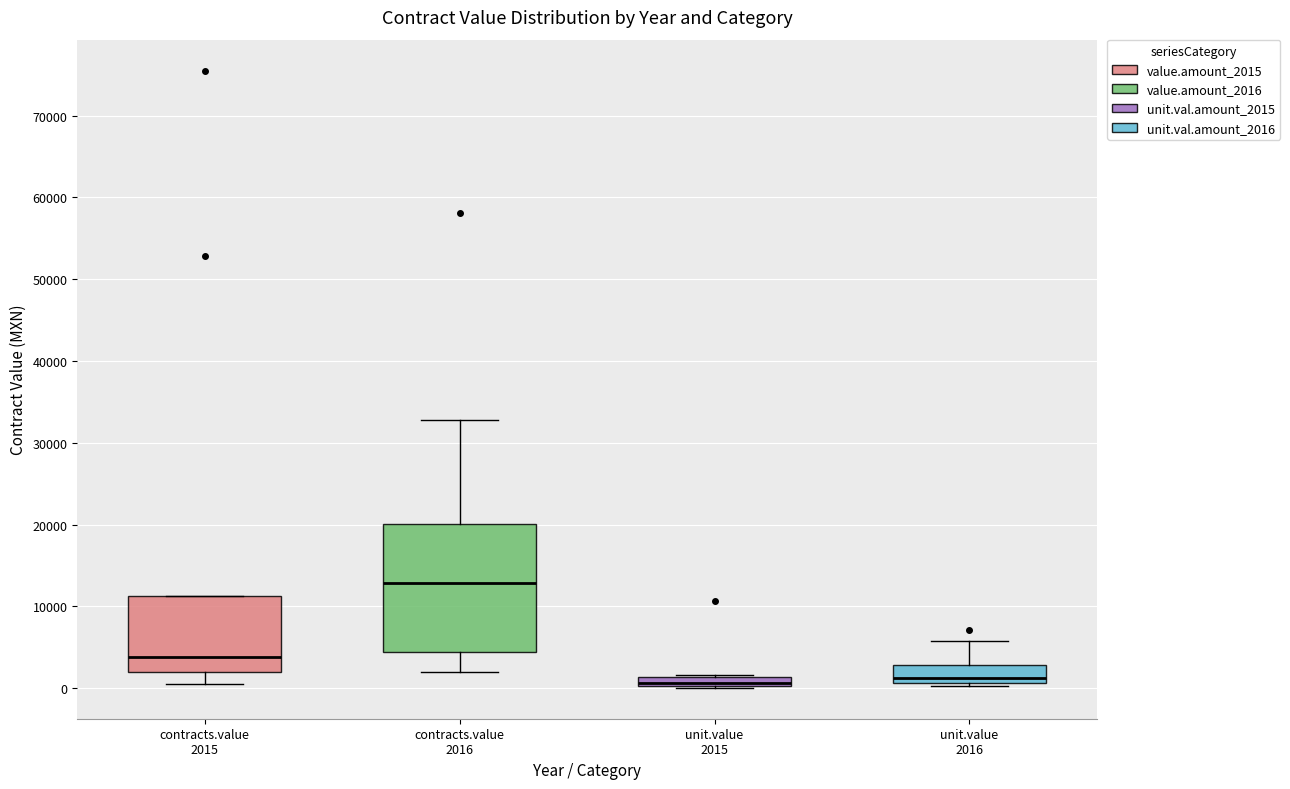

Which box is the tallest, from its lower edge to its upper edge?

contracts.value 2016